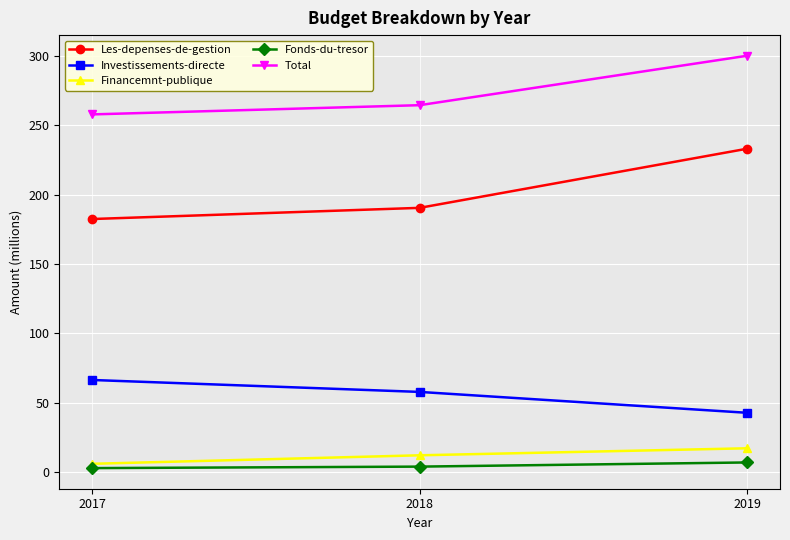

The value of Fonds-du-tresor at 2019 is 7.0. True or false?

True